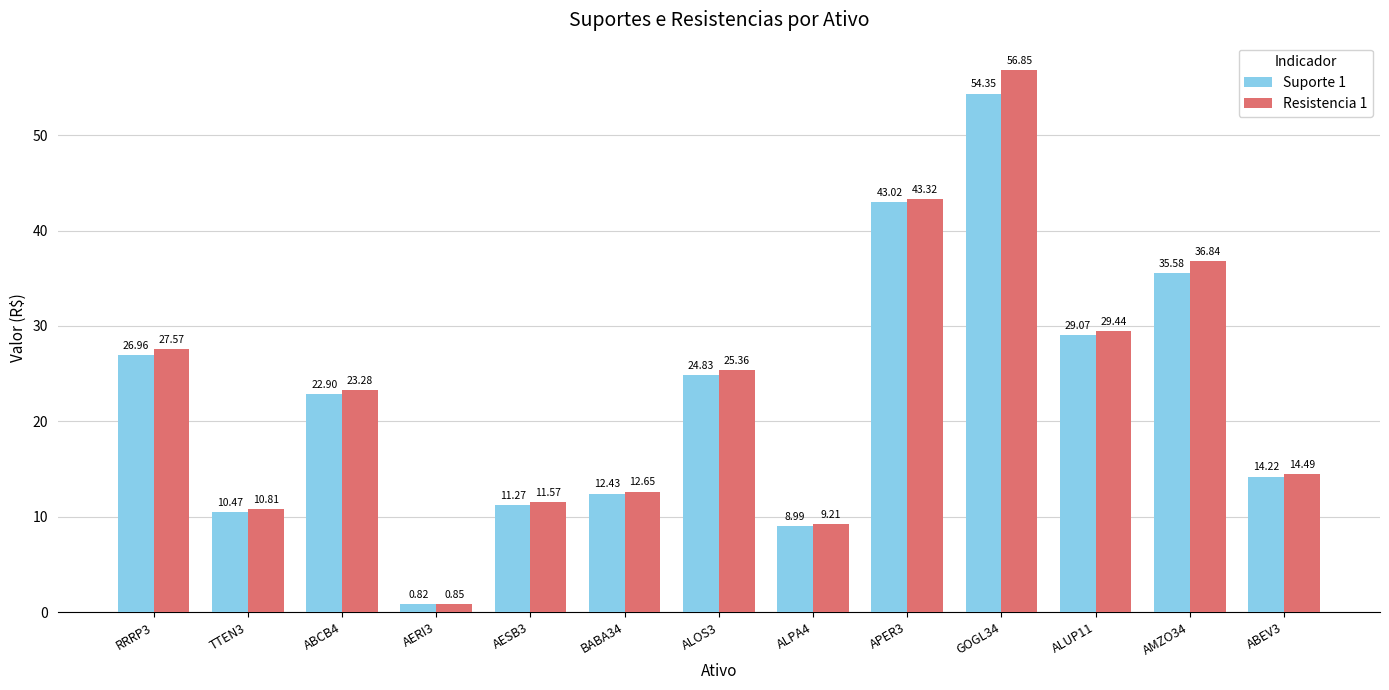

What is the value of the Resistencia 1 bar at the 9th from the left?

43.3